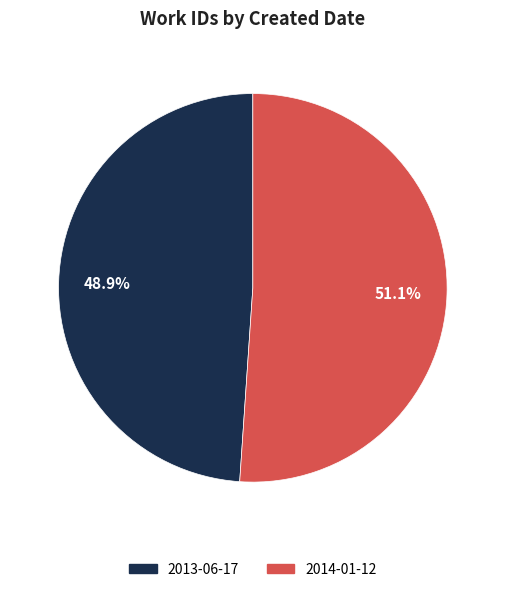

To the nearest percent, what is the combined percentage of 2013-06-17 and 2014-01-12?

100%